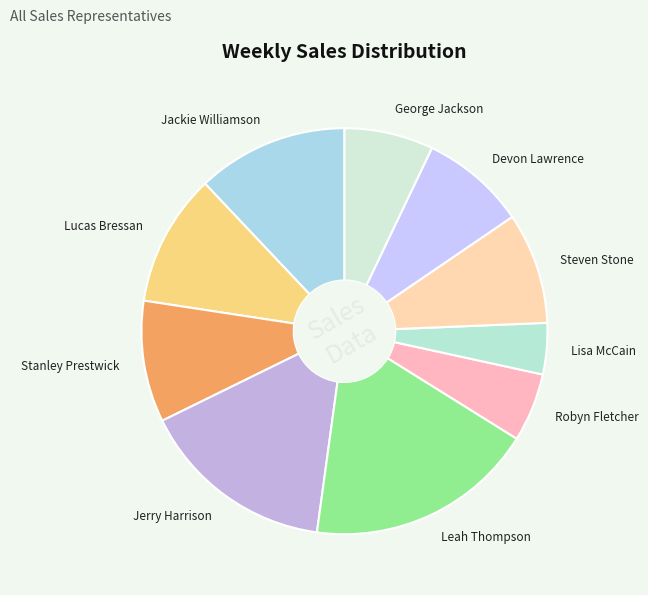

Which has a higher value, Stanley Prestwick or Leah Thompson?

Leah Thompson